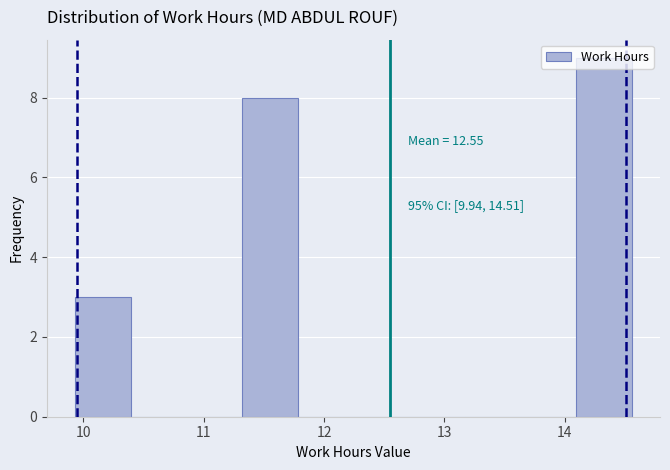

Over which range of the x-axis is the bar tallest?

14.1 to 14.6